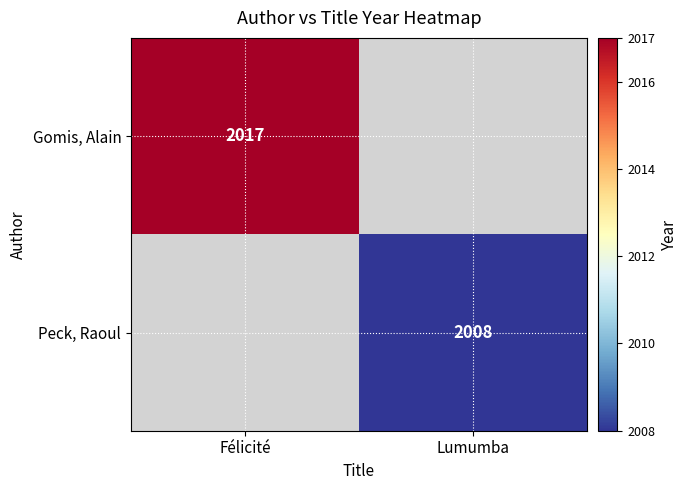

The value of Gomis, Alain at Félicité is 1200. True or false?

False